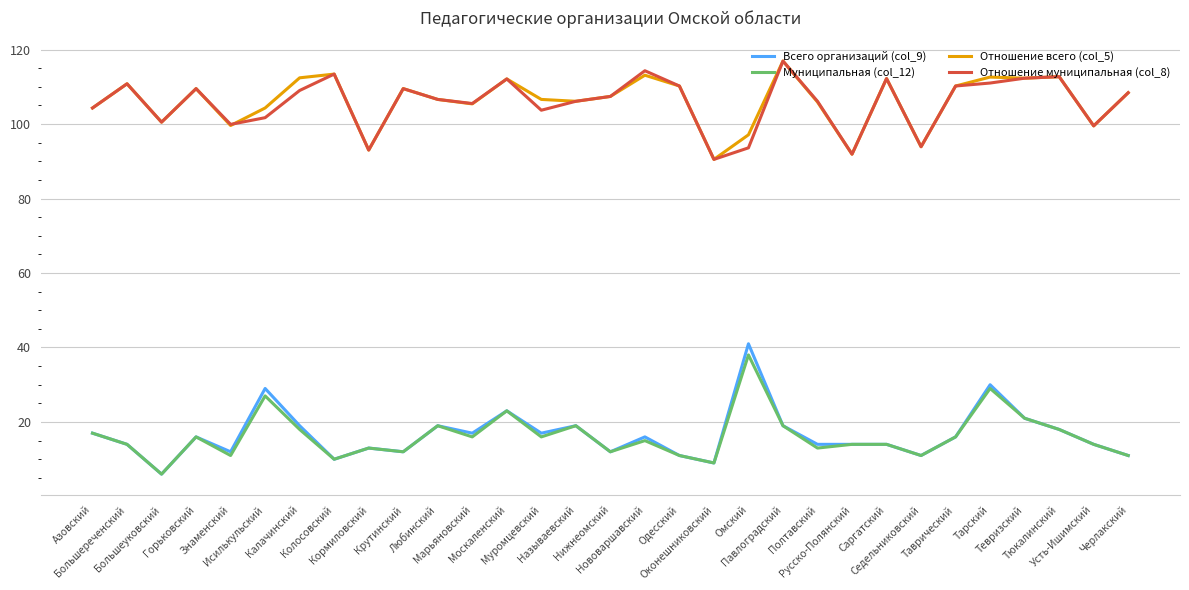

What is the smallest value displayed?

6.0